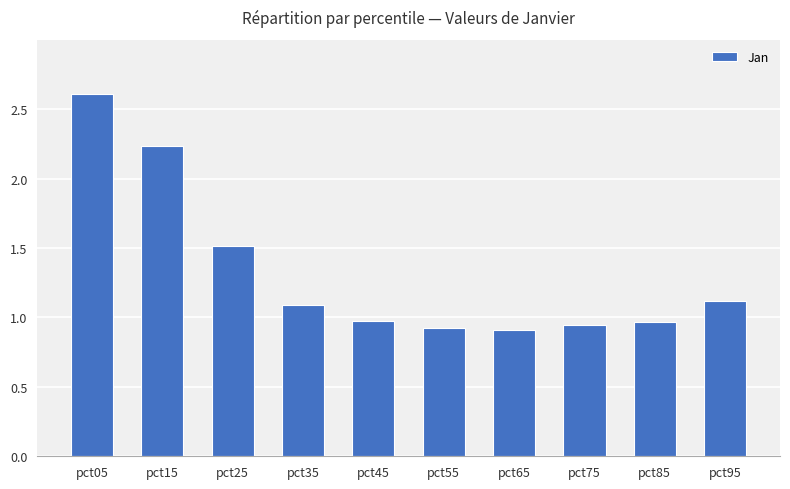

Is it true that the value at pct55 is 0.9?

True